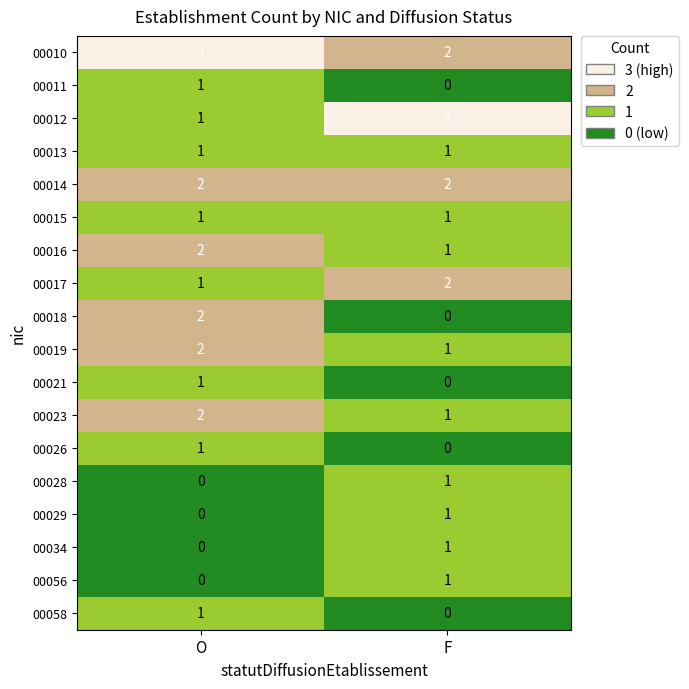

Which category has the lowest value in the 00011 series?

F